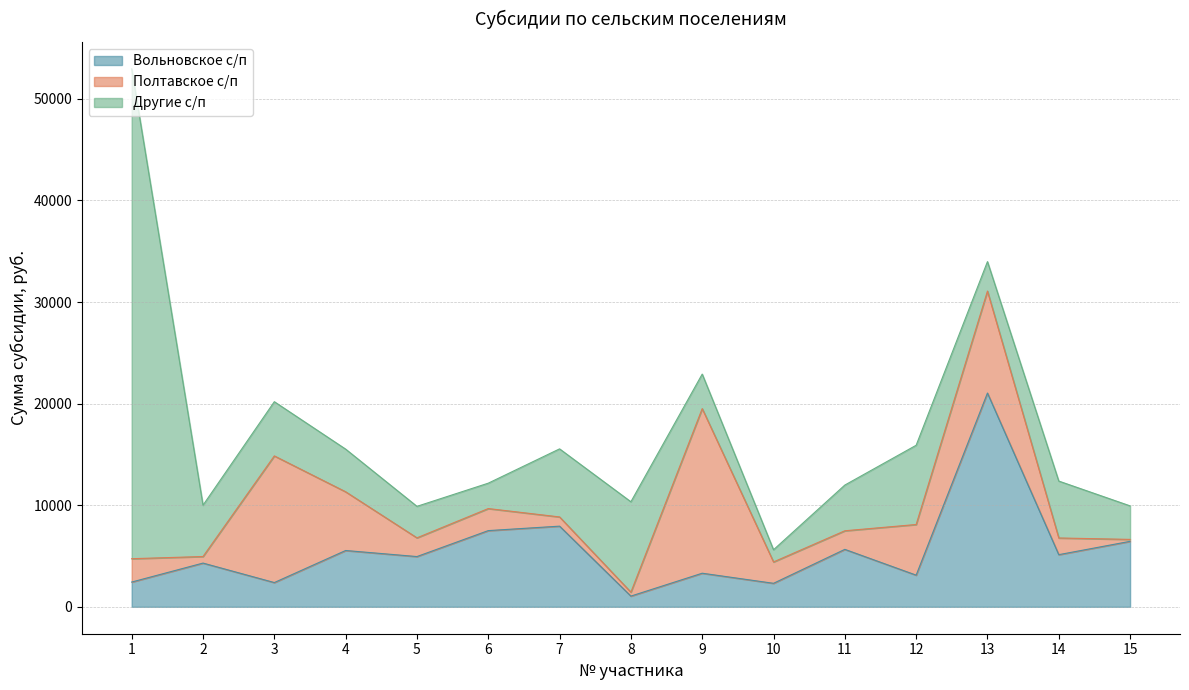

Which has a higher value, 1 or 5?

5